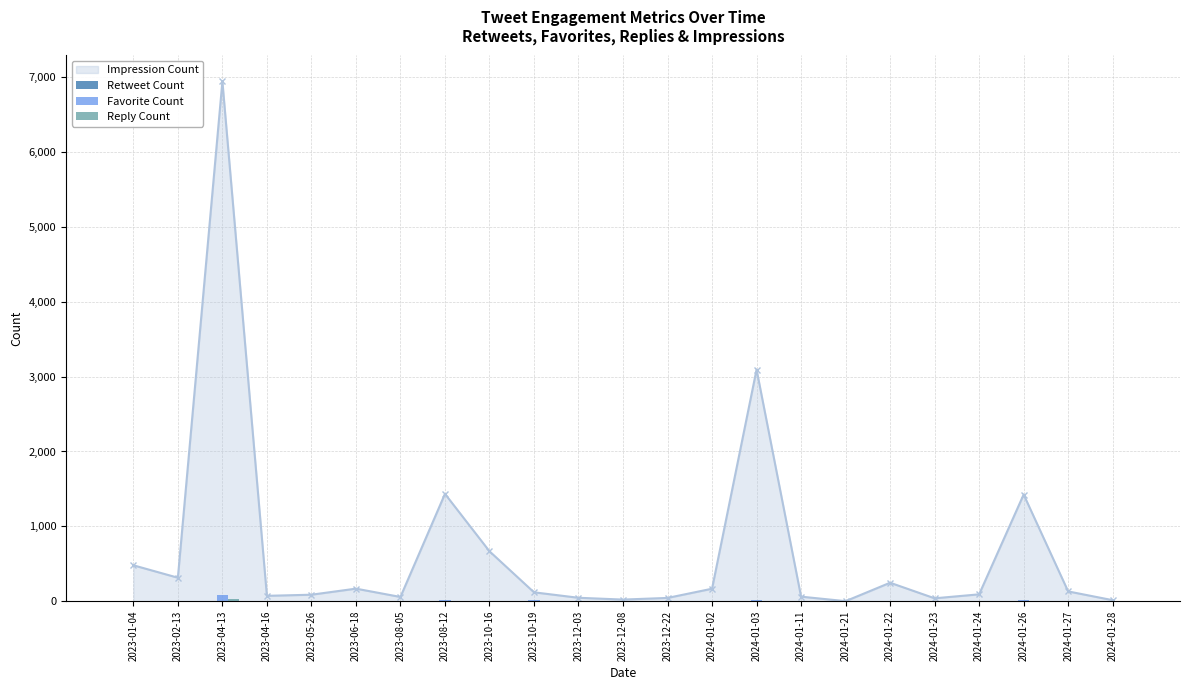

At which label does Impression Count reach its peak?

2023-04-13